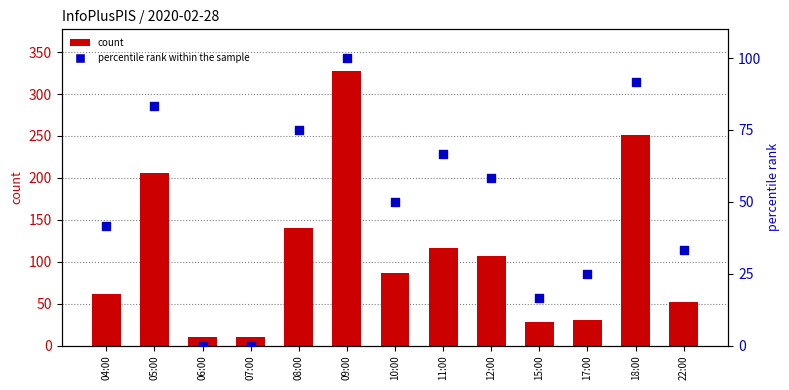

Which series contains the highest Y value?

count